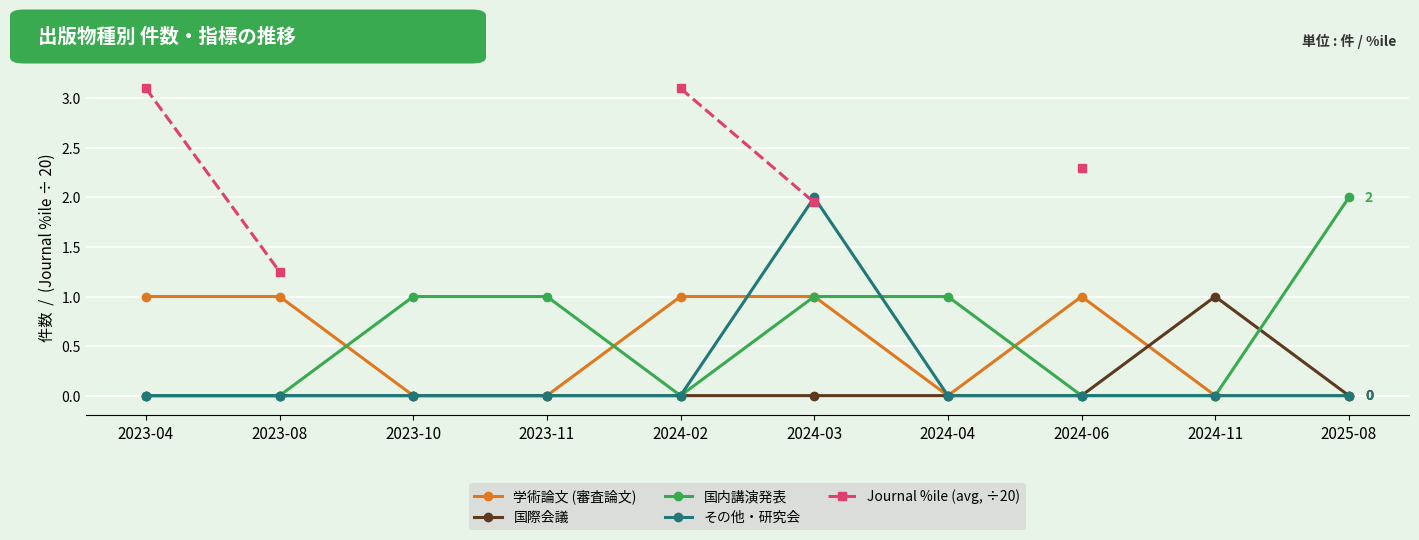

What is the label of the 3rd point from the left?

2023-10